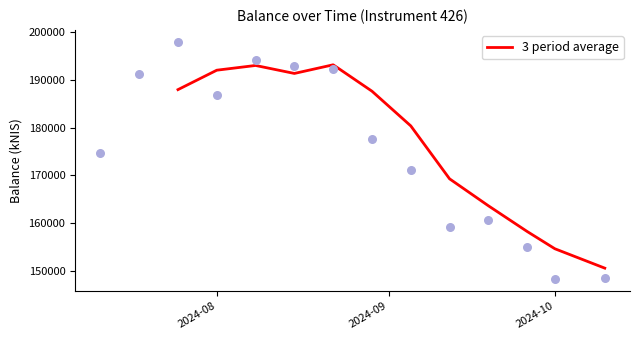

What is the highest value of the 3 period average series?

193200.8